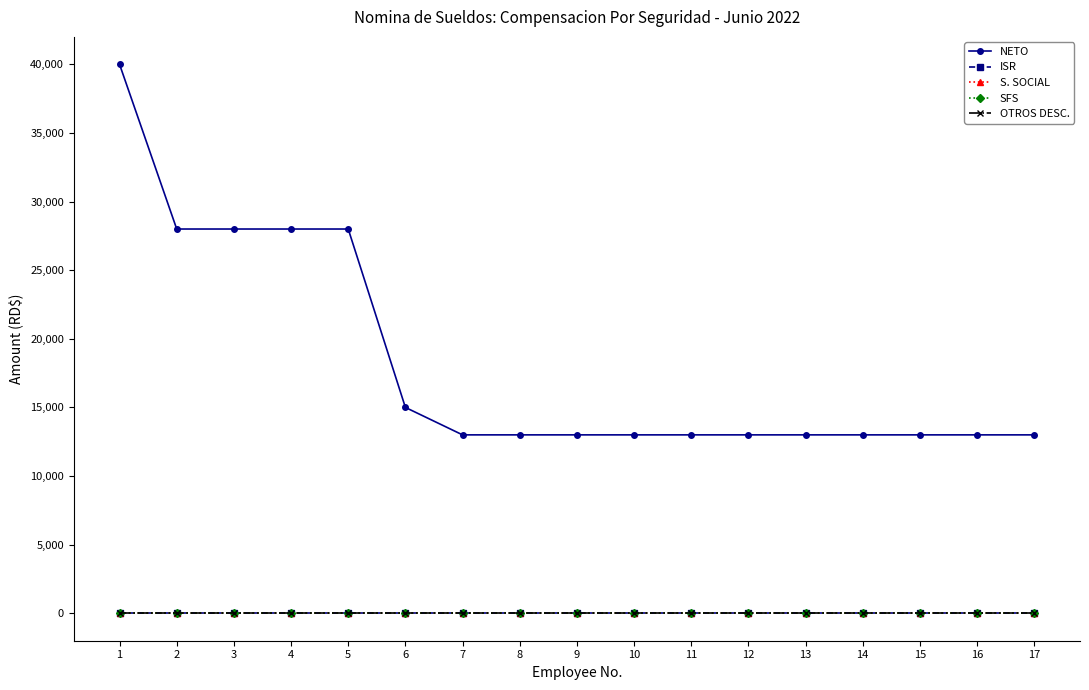

What is the difference between the highest and lowest values at 7?

13000